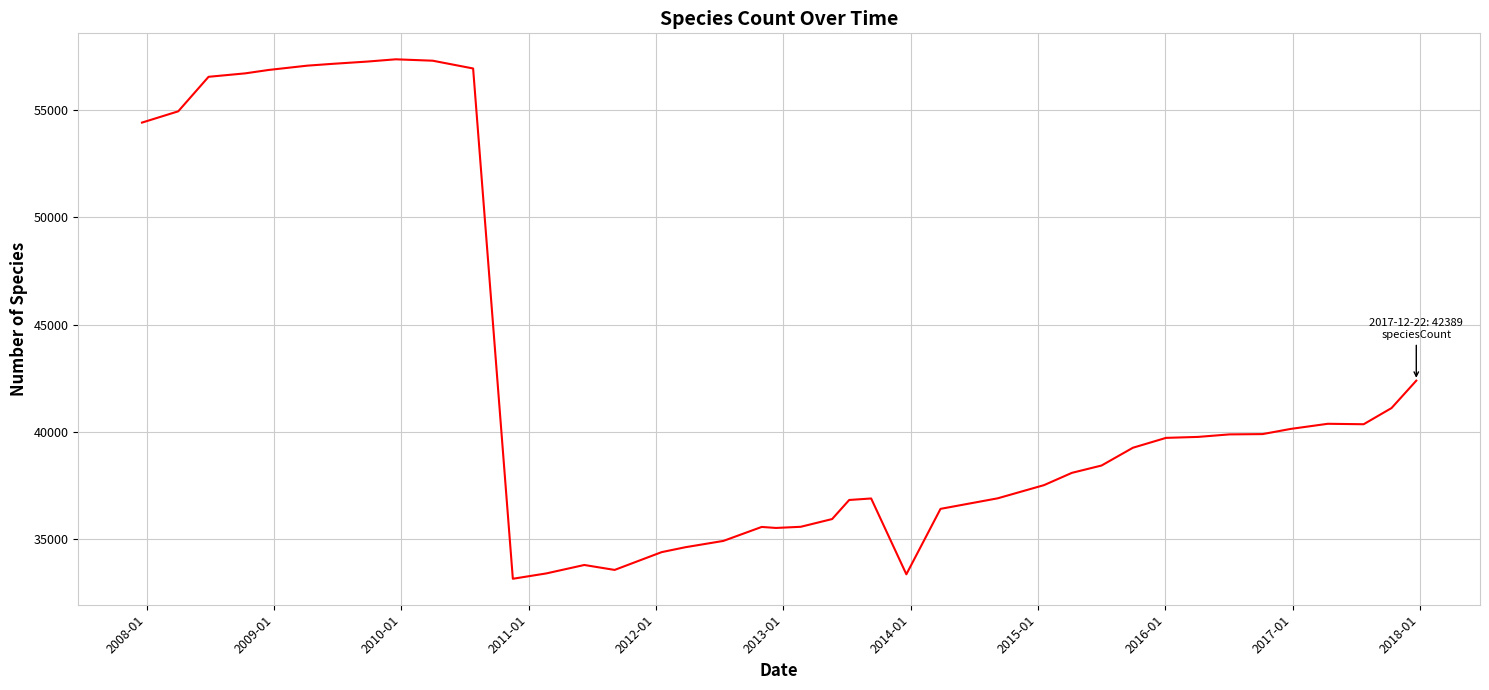

What is the greatest value displayed?

57358